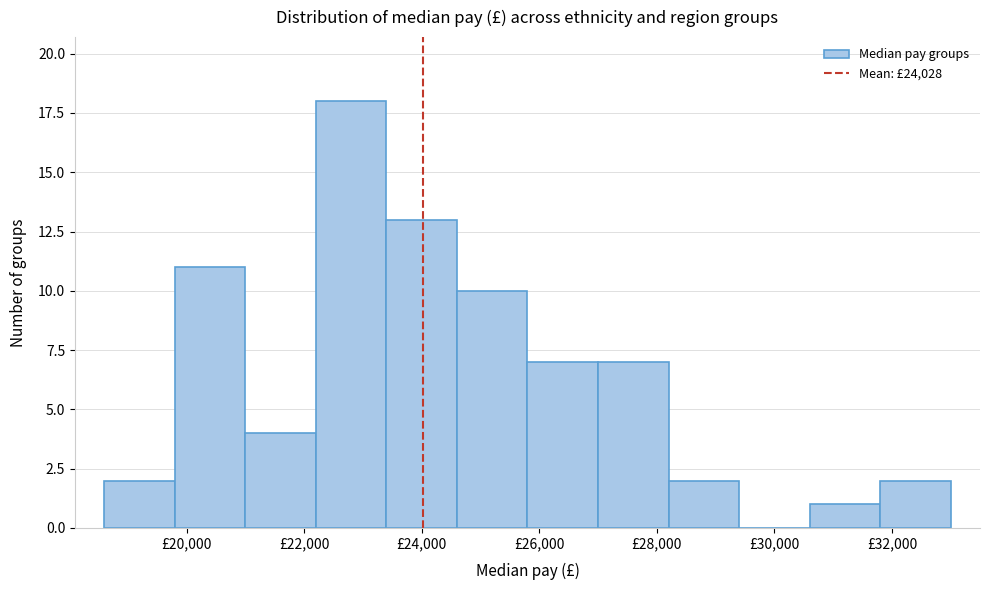

Reading left to right, transcribe this chart: for each bar, give the range it covers on the x-axis and its height. The values are not printed on the chart, so give them approximately, as read against the axis.

18600 to 19800: 2
19800 to 21000: 11
21000 to 22200: 4
22200 to 23400: 18
23400 to 24600: 13
24600 to 25800: 10
25800 to 27000: 7
27000 to 28200: 7
28200 to 29400: 2
29400 to 30600: 0
30600 to 31800: 1
31800 to 33000: 2